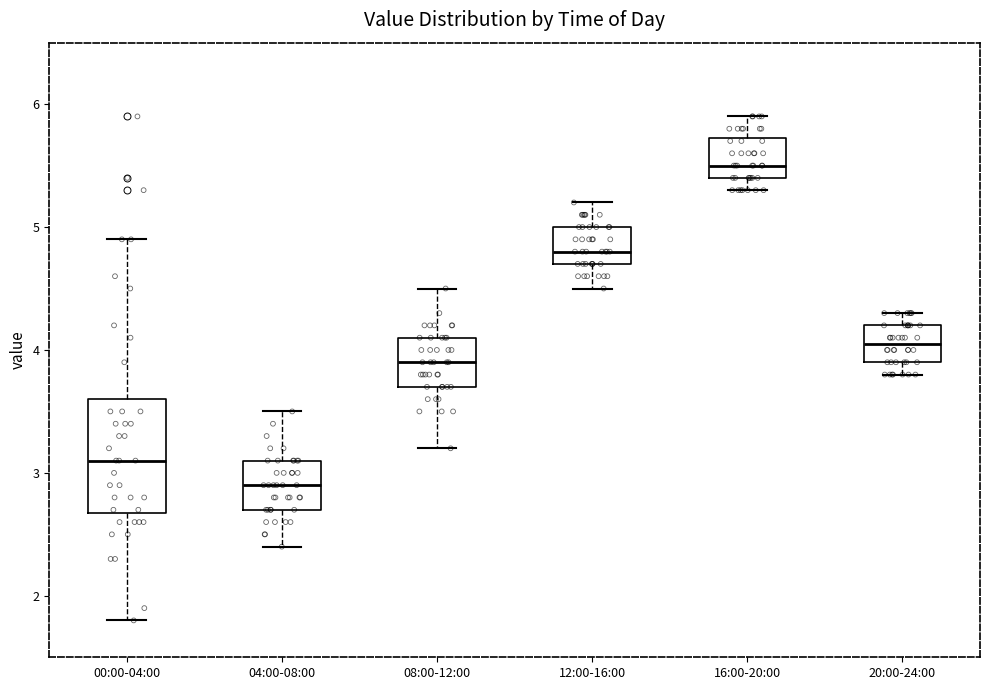

Reading left to right, read every box against the y-axis: the position of its median line, the range the box covers, and the ends of its whiskers. The values are not printed on the chart, so give them approximately, as read against the axis.

00:00-04:00: median 3.1, box 2.7 to 3.6, whiskers 1.8 to 4.9
04:00-08:00: median 2.9, box 2.7 to 3.1, whiskers 2.4 to 3.5
08:00-12:00: median 3.9, box 3.7 to 4.1, whiskers 3.2 to 4.5
12:00-16:00: median 4.8, box 4.7 to 5.0, whiskers 4.5 to 5.2
16:00-20:00: median 5.5, box 5.4 to 5.7, whiskers 5.3 to 5.9
20:00-24:00: median 4.1, box 3.9 to 4.2, whiskers 3.8 to 4.3